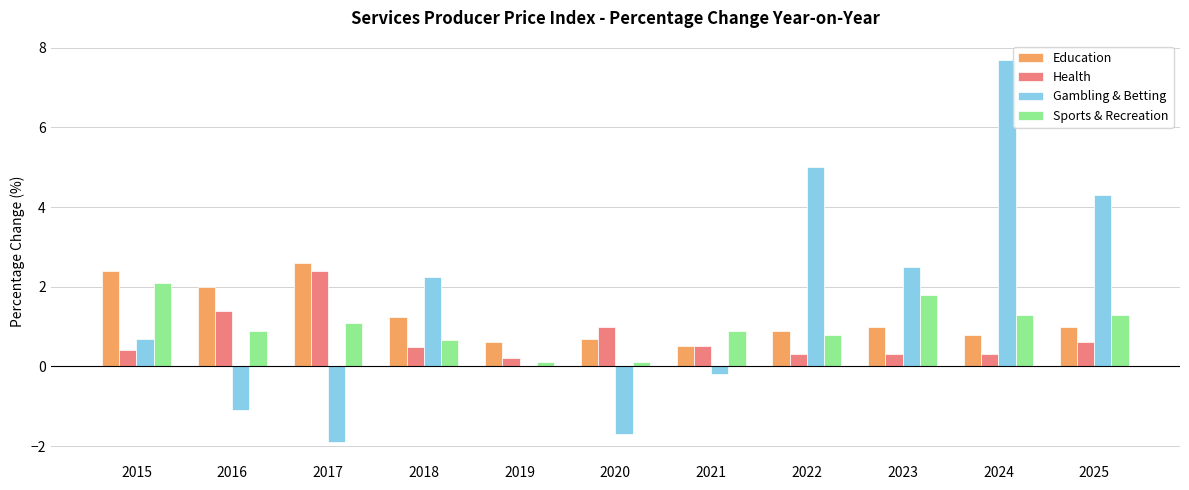

Between 2016 and 2020, which series saw the biggest shift?

Education